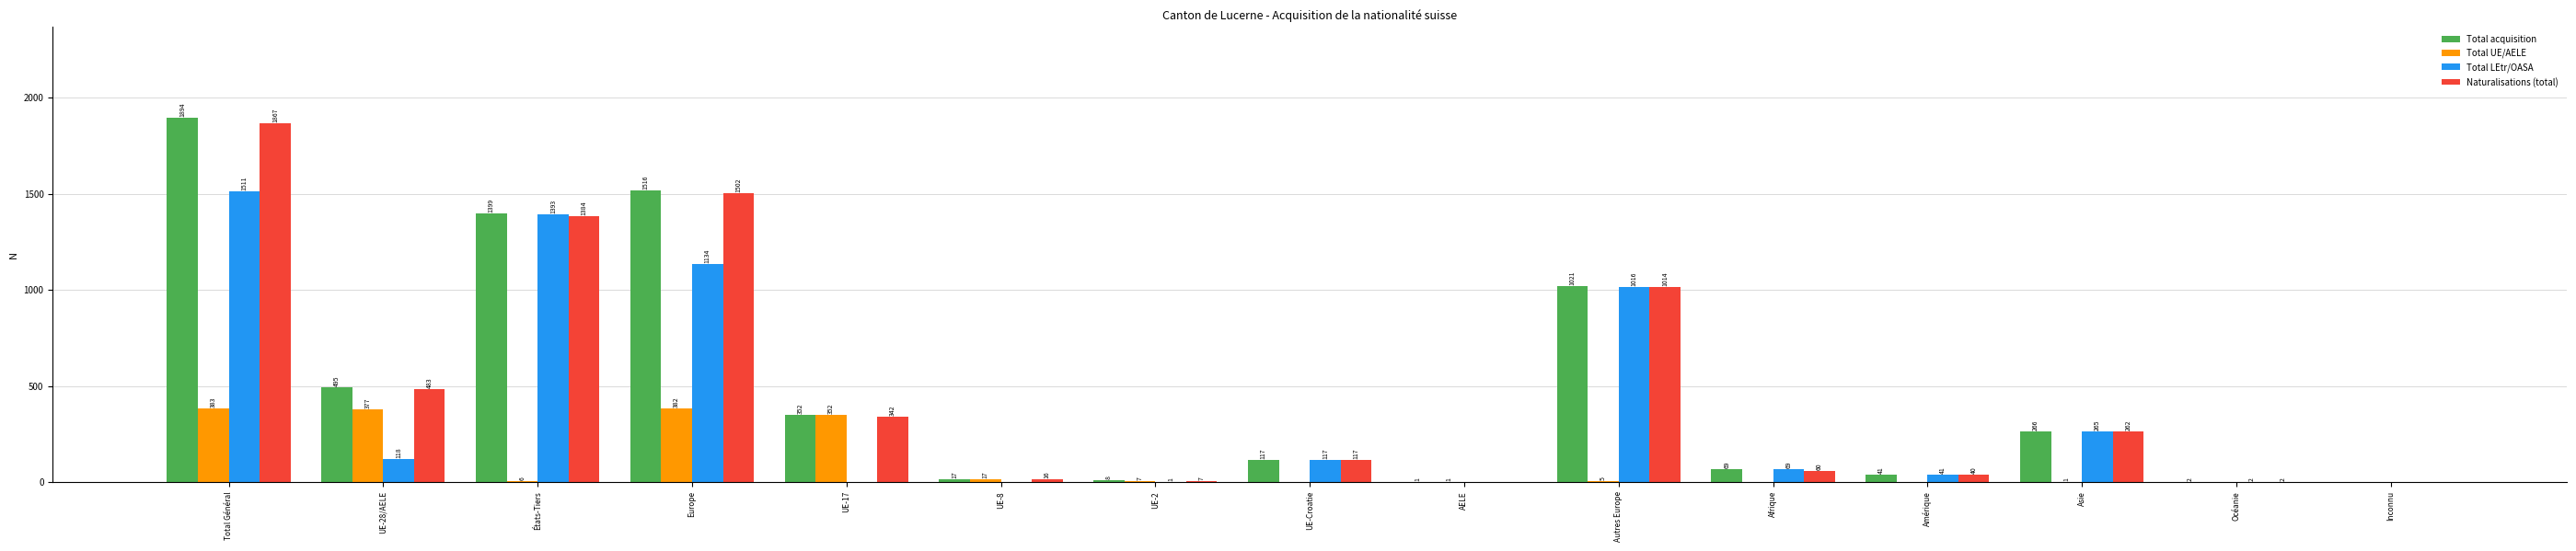

The Naturalisations (total) series shows 2 at Océanie. True or false?

True